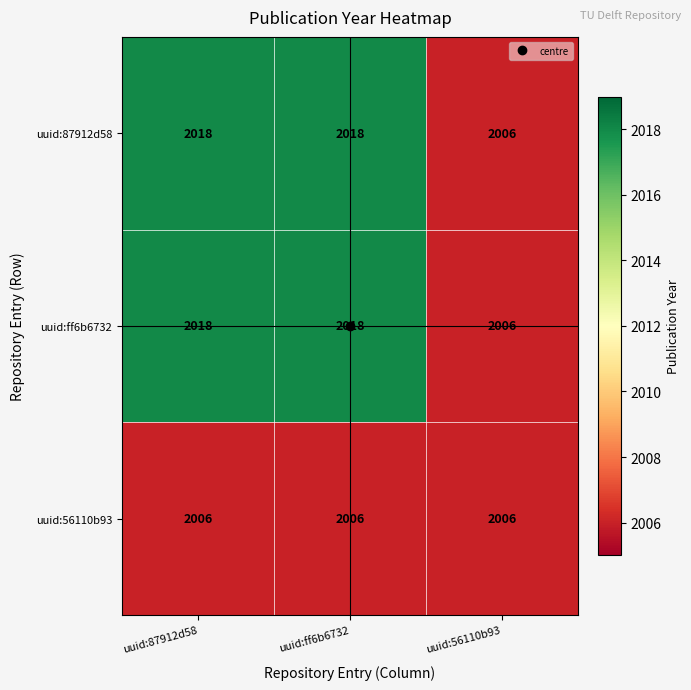

At how many categories does at least one series exceed 2014?

2